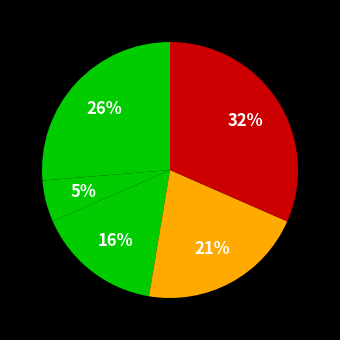

Is there a majority slice in this chart?

No